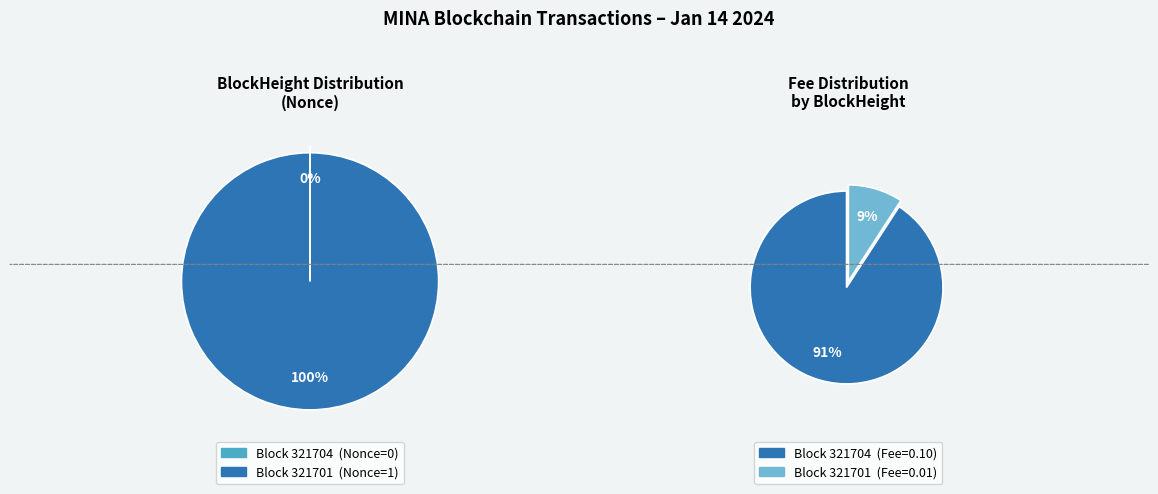

To the nearest percent, what percentage of the pie is 321701?

100%